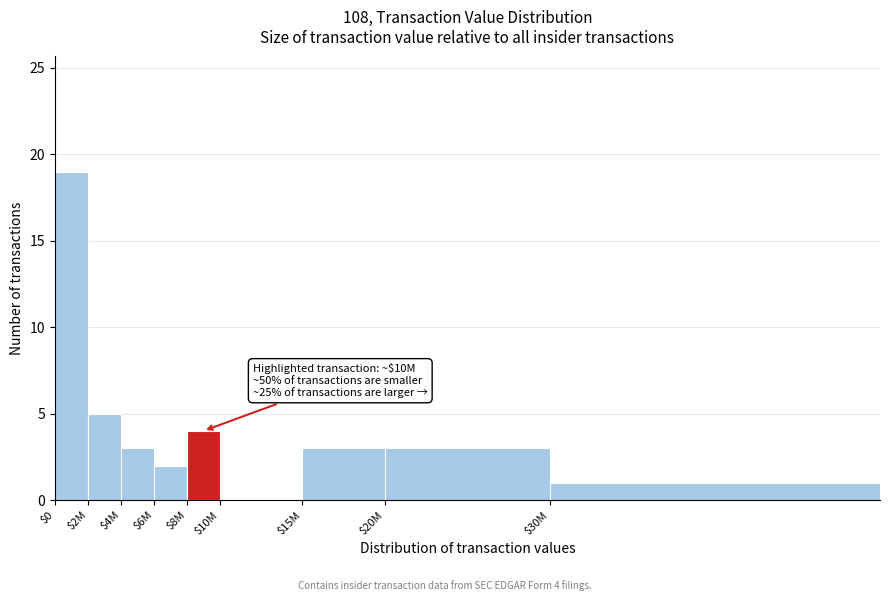

Which category has the highest value across all series?

$0